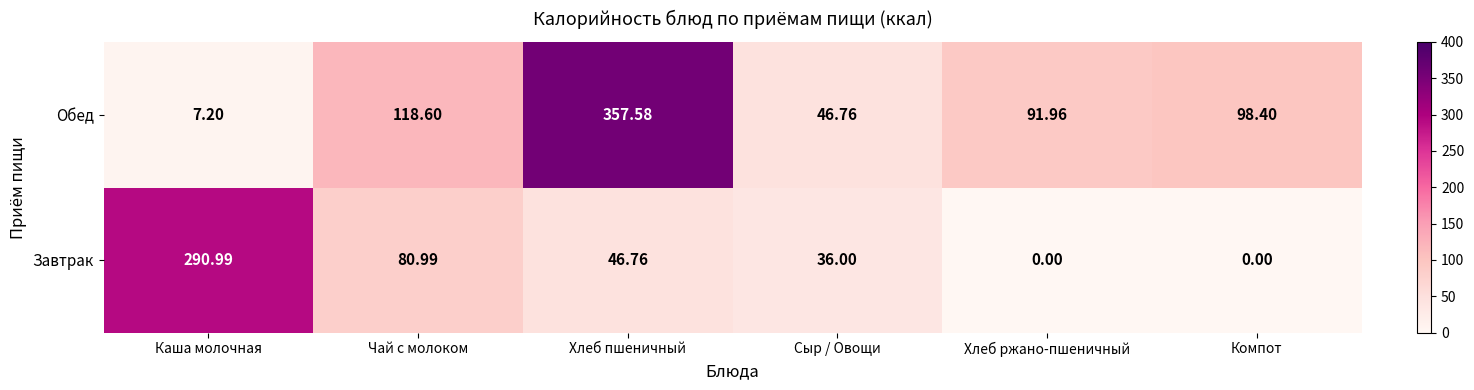

Rank the series at Сыр / Овощи from highest to lowest value.

Обед, Завтрак